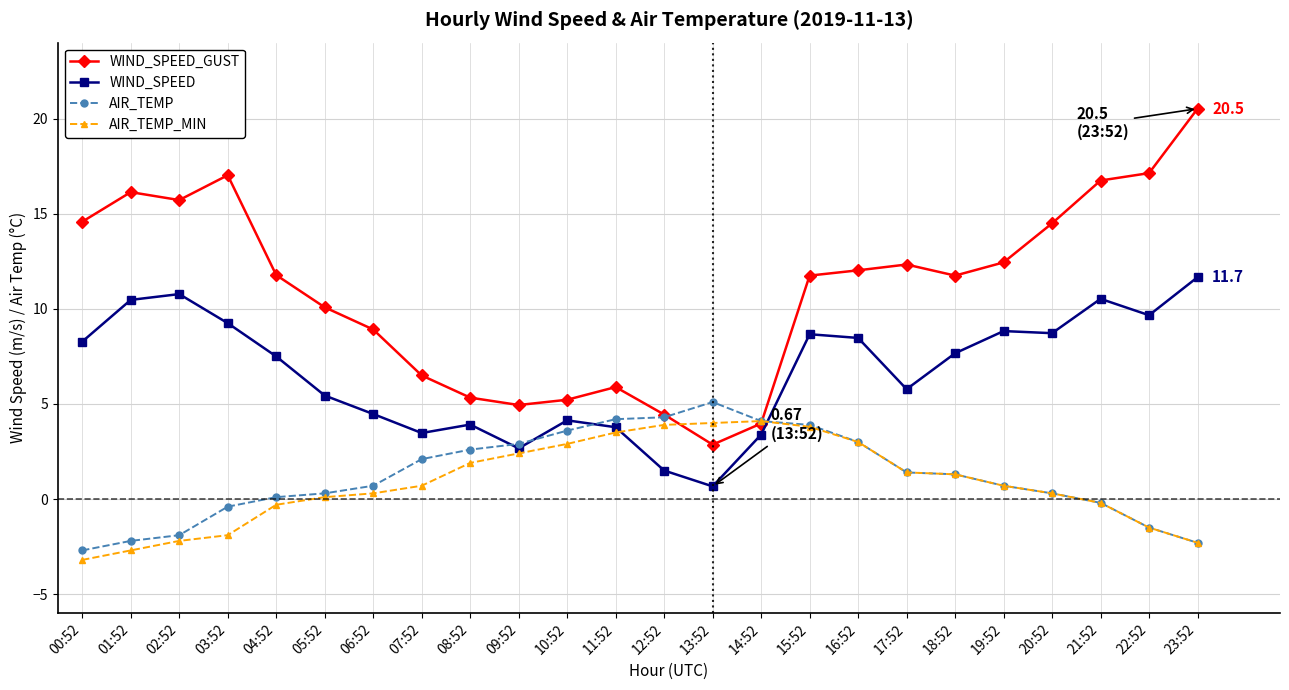

How many data points in WIND_SPEED_GUST are above 11?

14